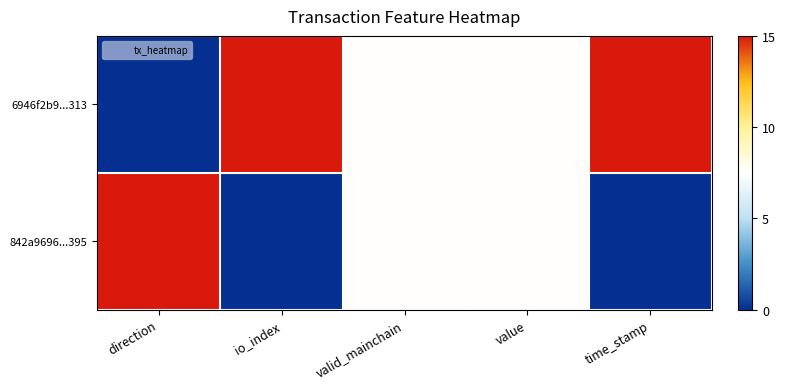

At how many categories does at least one series exceed 11?

3